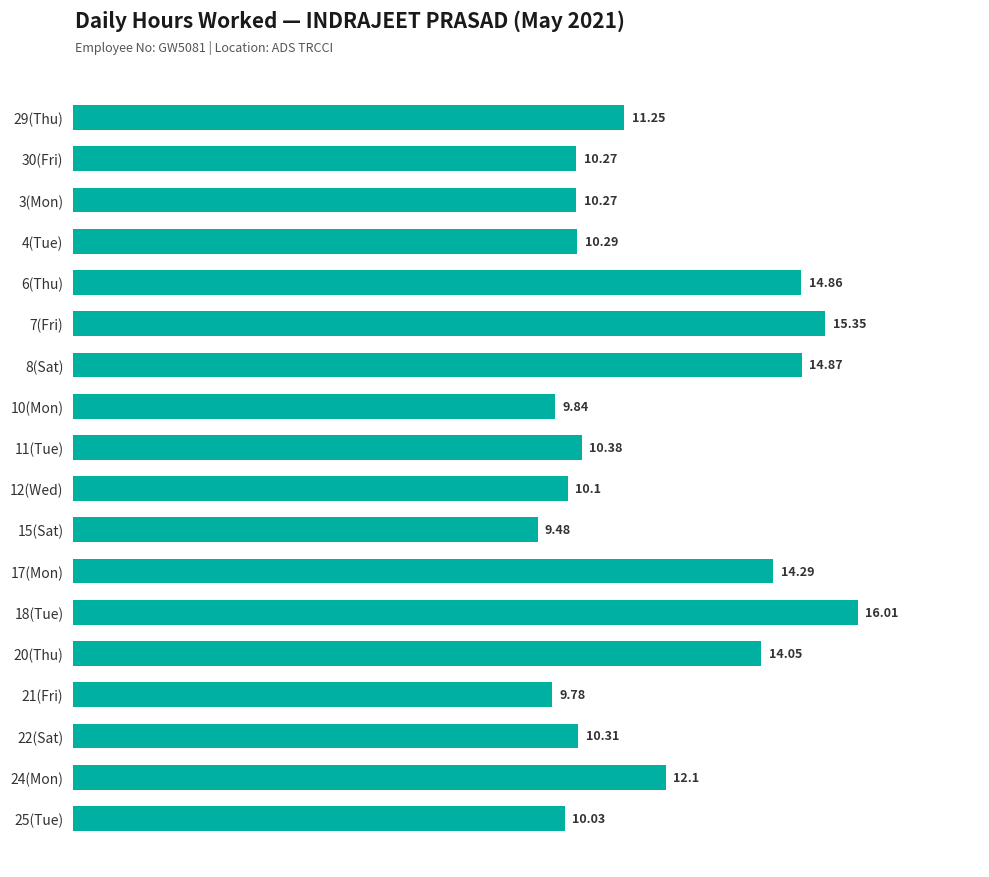

What is the ratio of the value at 21(Fri) to the value at 29(Thu)?

0.9